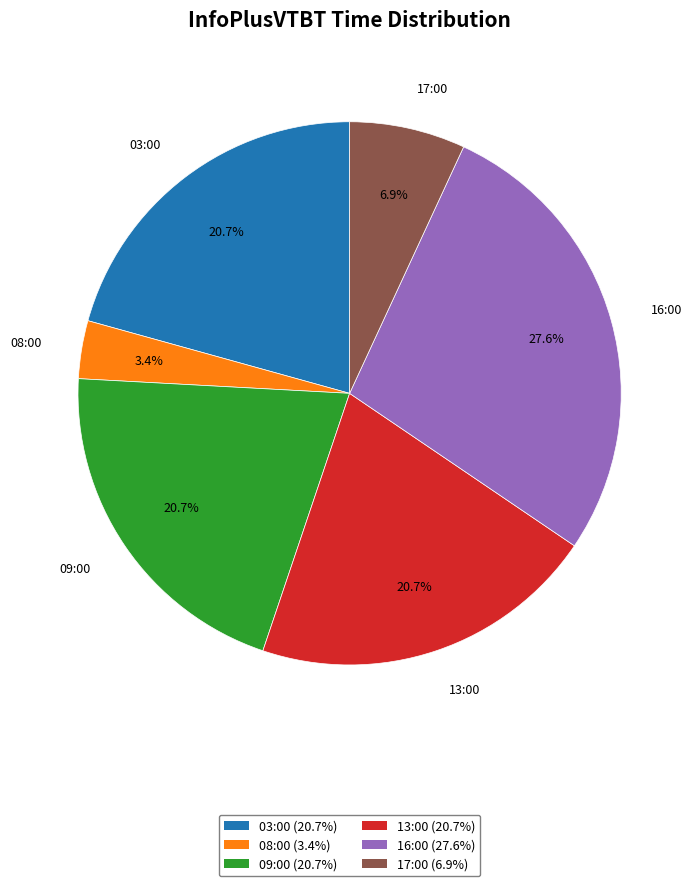

Is there any slice that represents more than half of the pie?

No